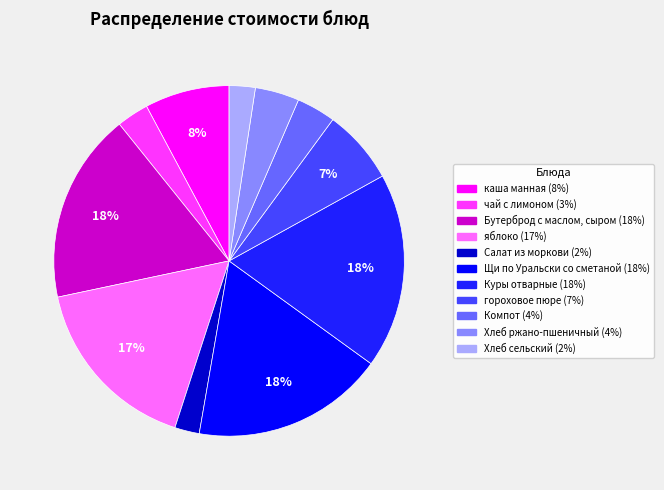

How many segments does this pie chart have?

11